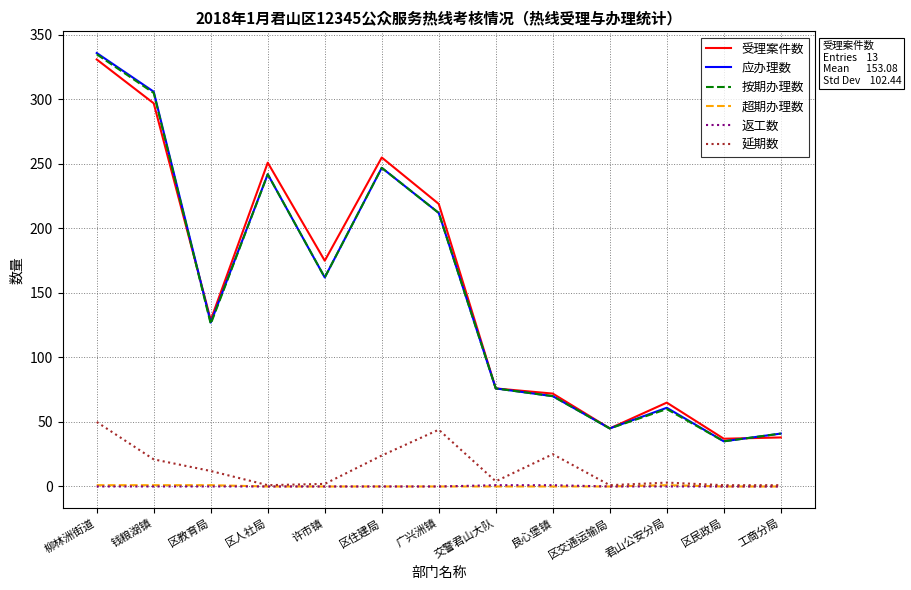

Which category has the highest value in the 按期办理数 series?

柳林洲街道